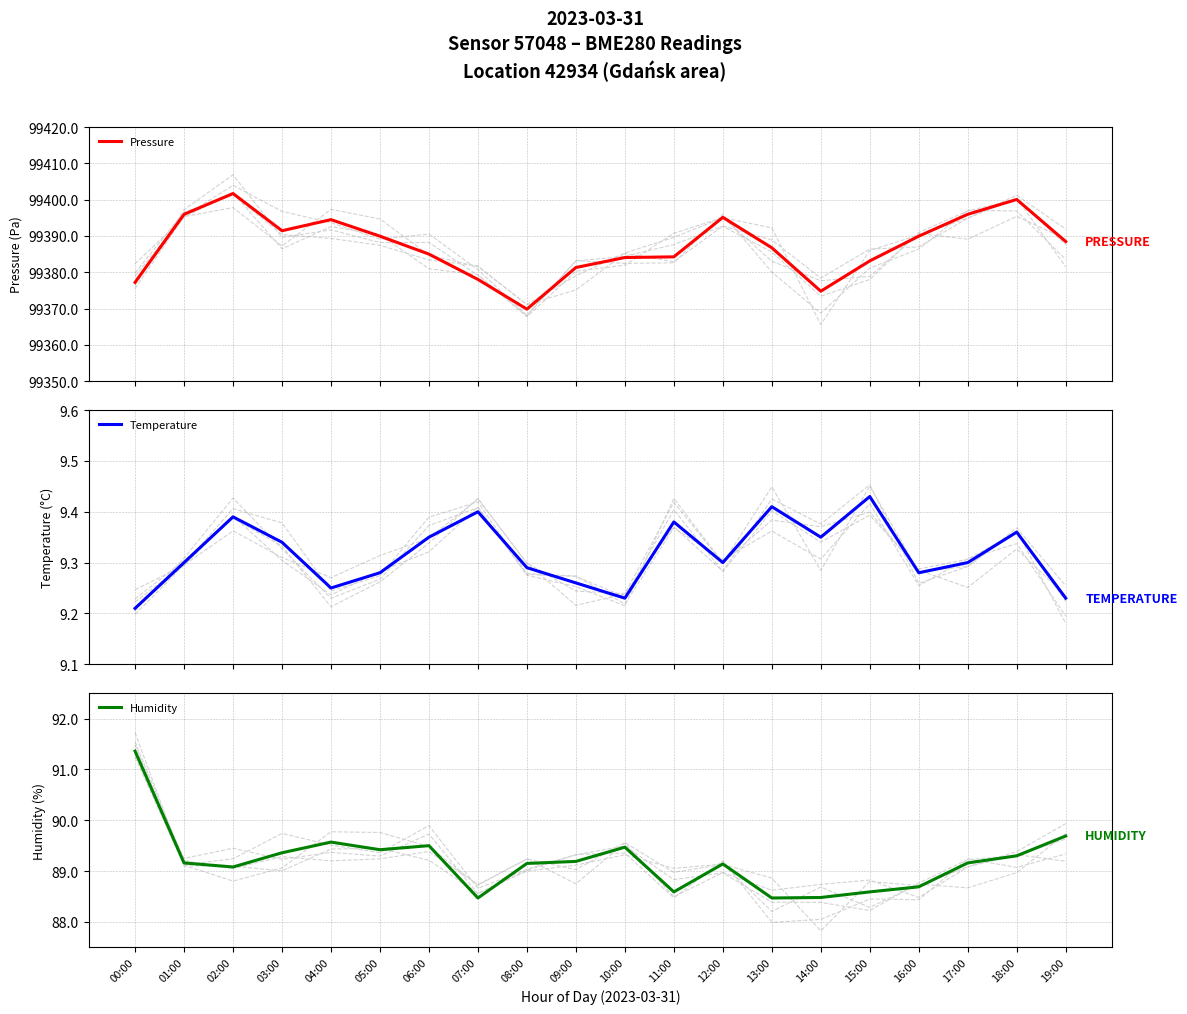

True or false: Pressure and Temperature intersect in this chart.

False